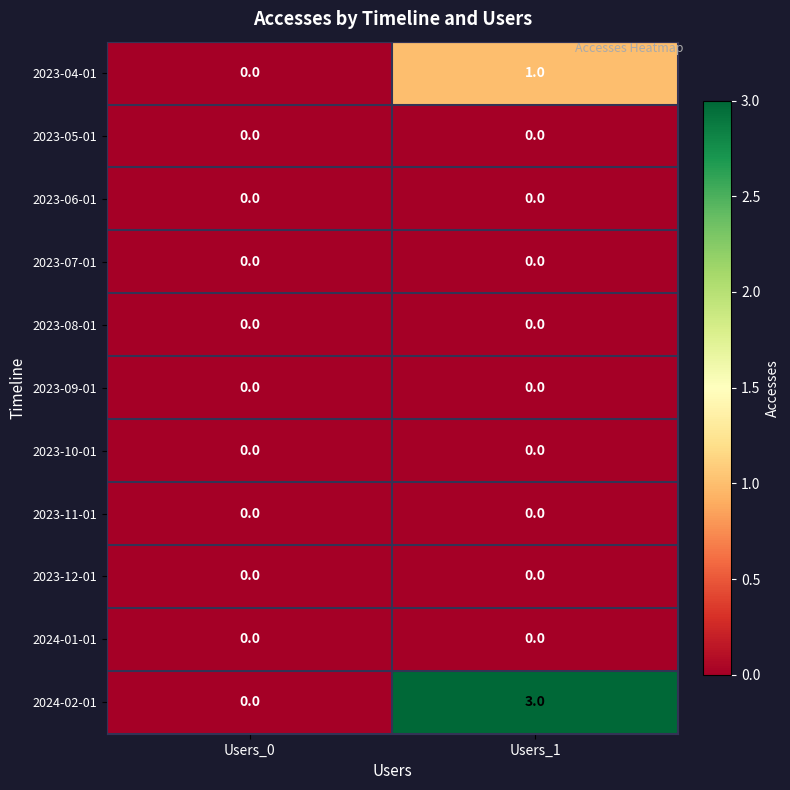

What is the spread (max minus min) of values at Users_1?

3